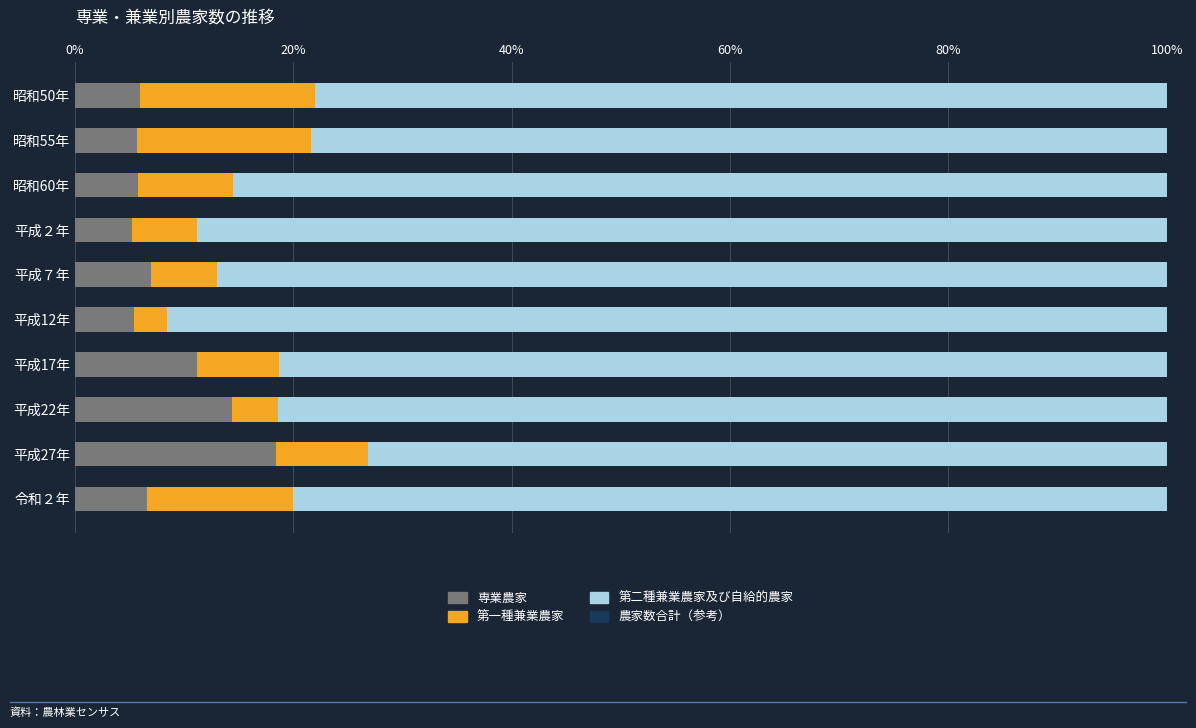

What is the sum of all 専業農家 values?

85.3